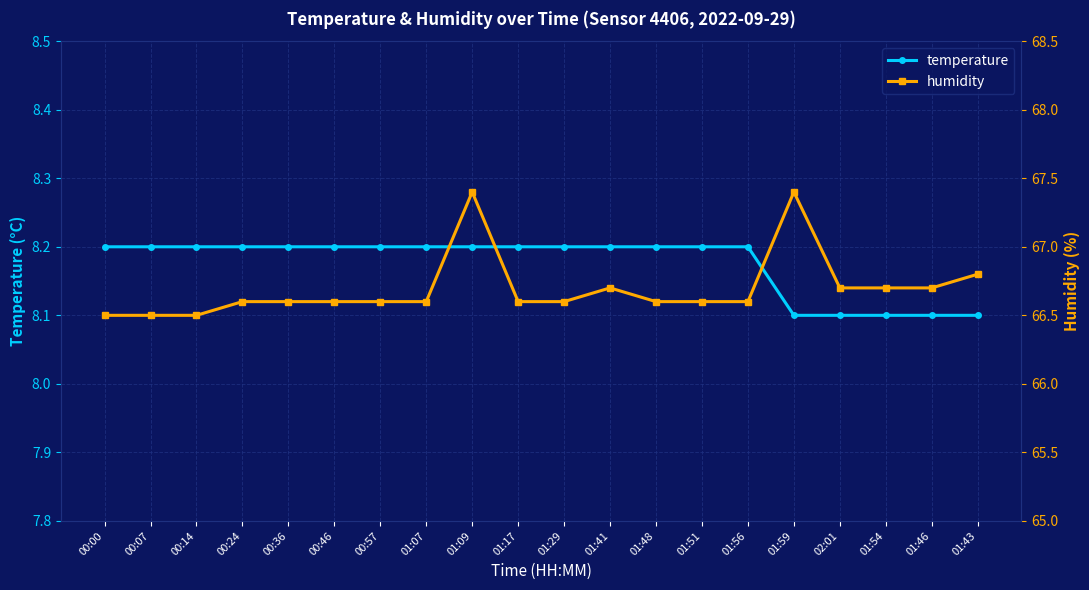

How many lines are shown in the chart?

2